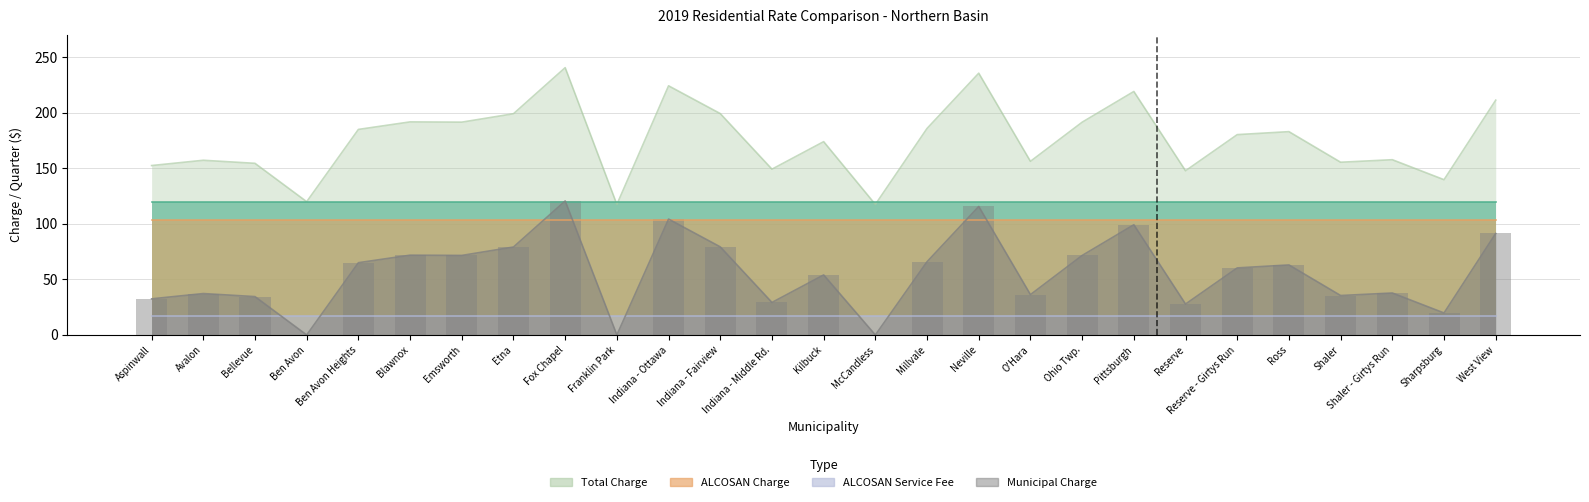

Which category has the highest value across all series?

Fox Chapel